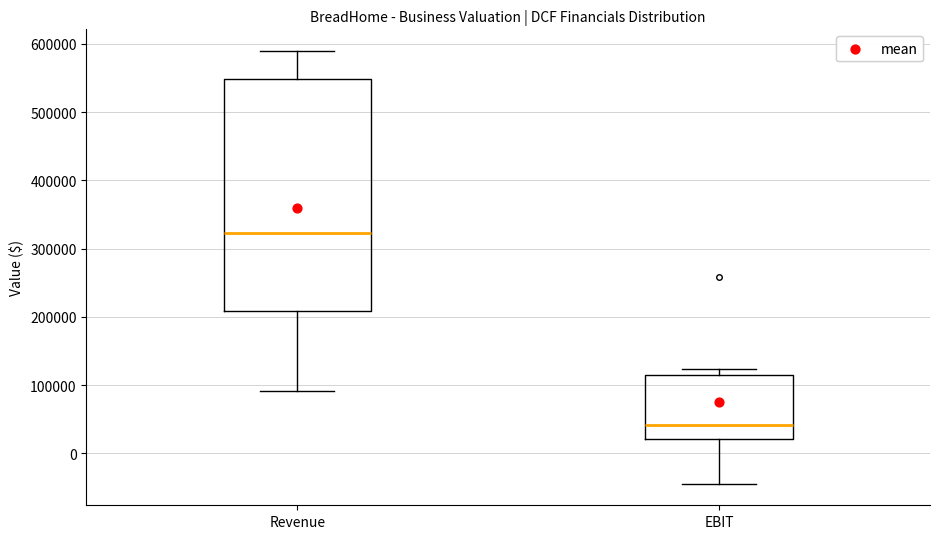

Reading left to right, transcribe this box plot: for each box, give where its median line is, the range the box spans, and where its two whiskers end, as read against the y-axis. The values are not printed on the chart, so give them approximately, as read against the axis.

Revenue: median 320000, box 210000 to 550000, whiskers 90000 to 590000
EBIT: median 40000, box 20000 to 120000, whiskers -40000 to 120000 (just above the box's upper edge)